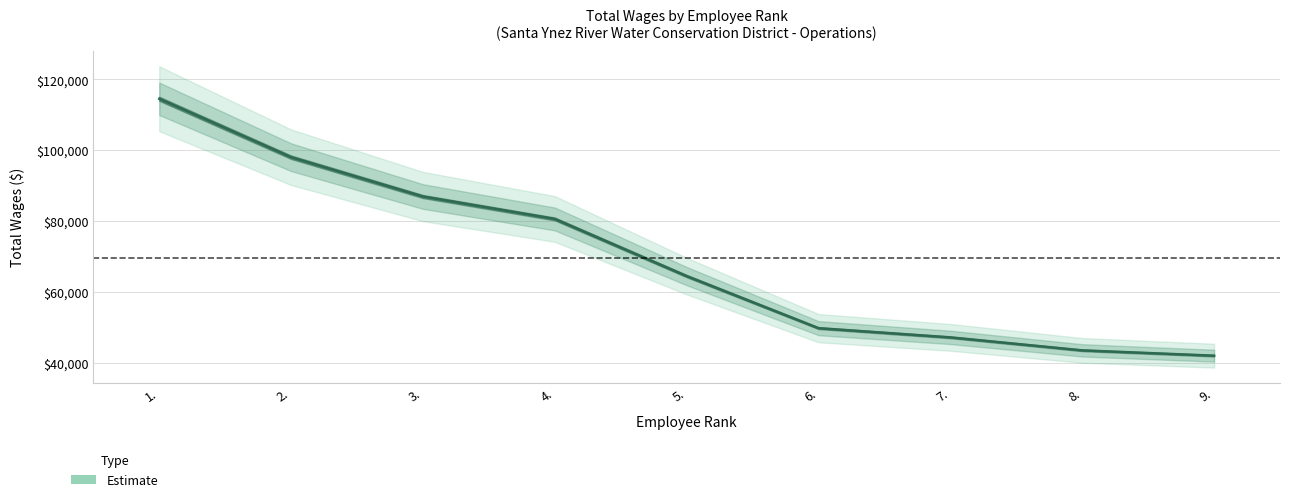

Does the chart display data point markers on the line(s)?

No